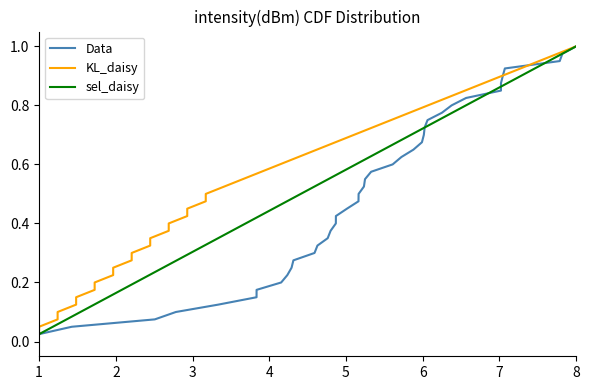

Which series has the largest range (max minus min)?

Data